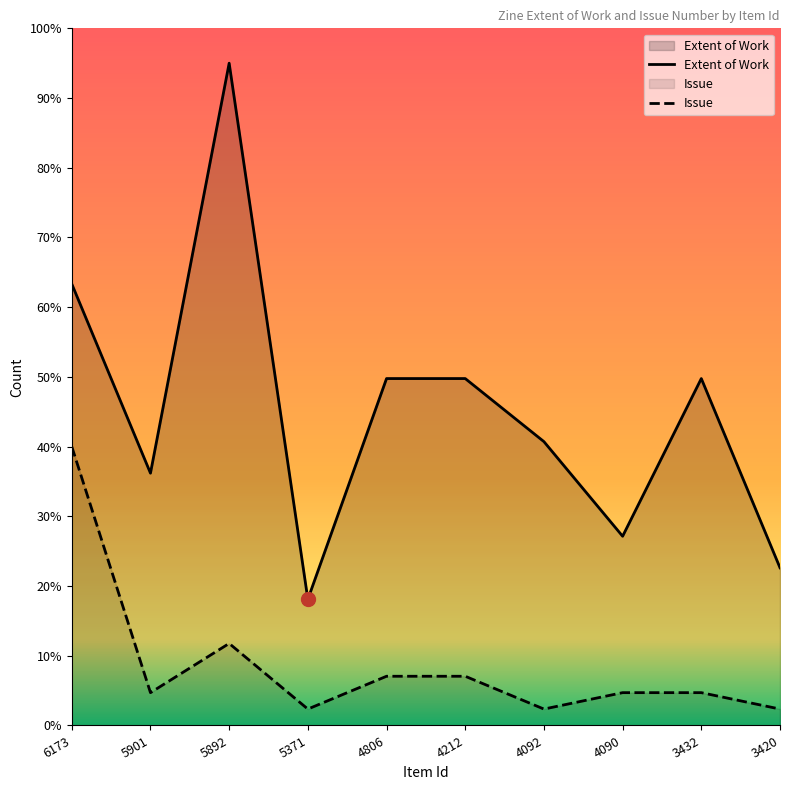

What is the minimum value shown in the chart?

2.4